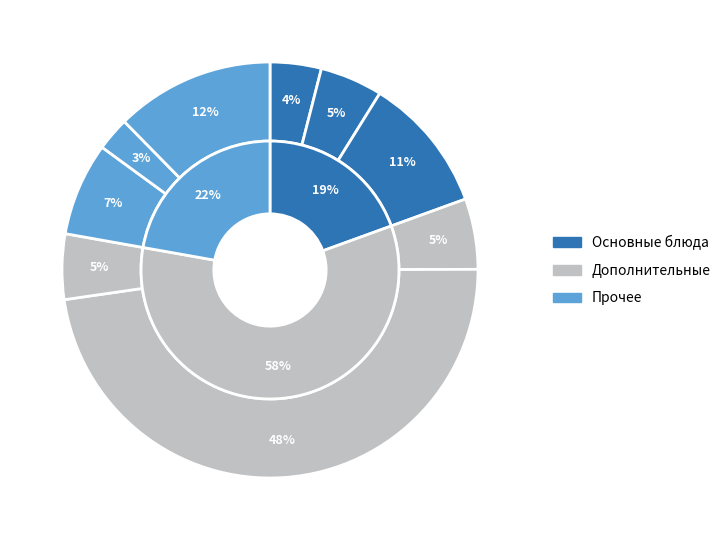

How much of the chart is everything except кисель?

94.5%